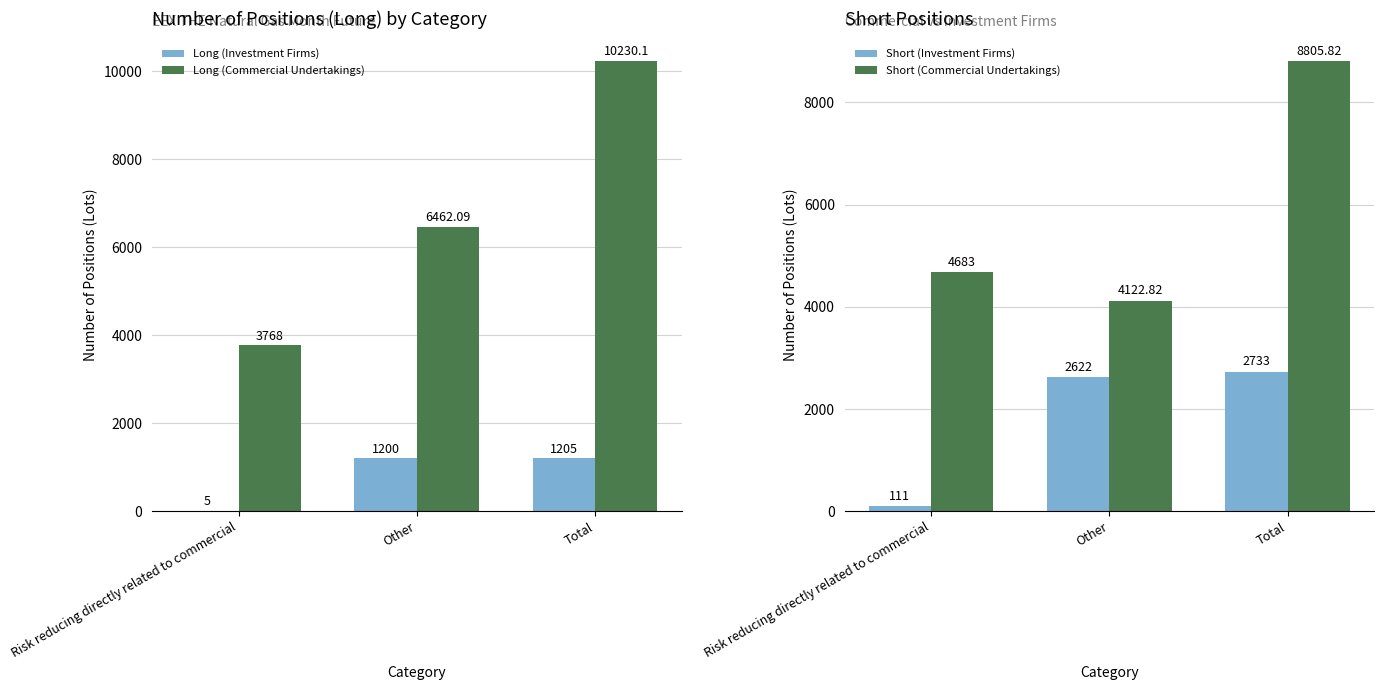

What value does the Short (Commercial Undertakings) series have at Other?

4122.8